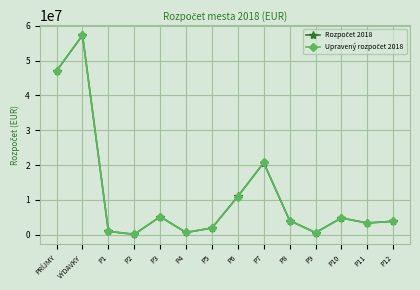

What is the label of the 9th point from the right?

P4